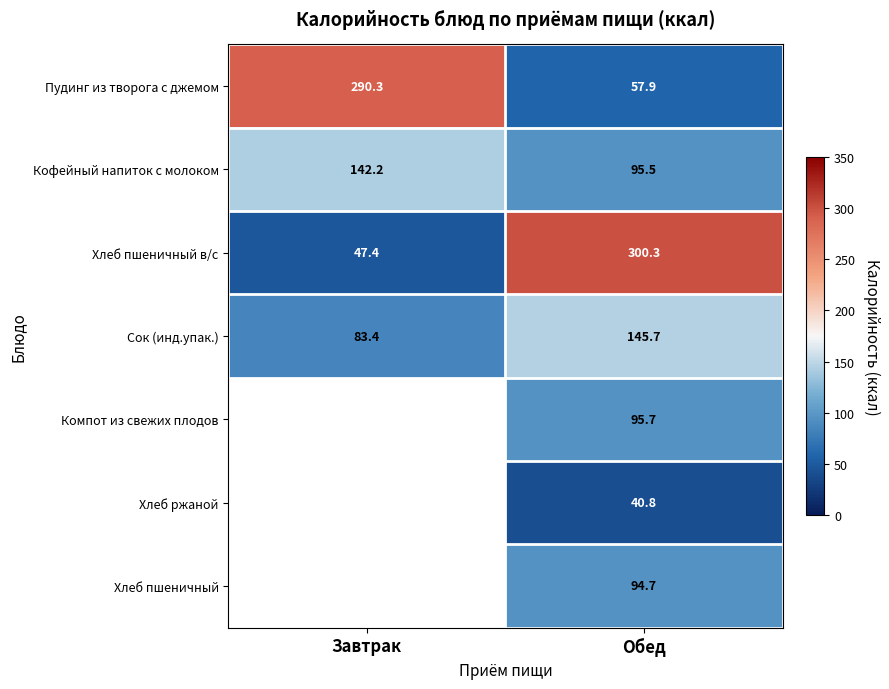

What is the highest value of the Пудинг из творога с джемом series?

290.3